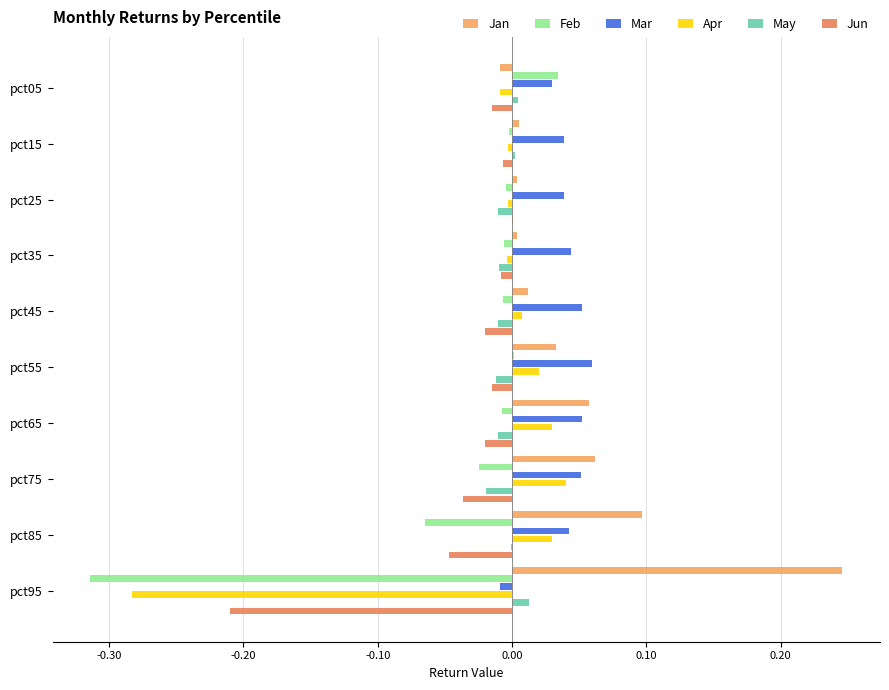

At how many categories does at least one series exceed 0?

10